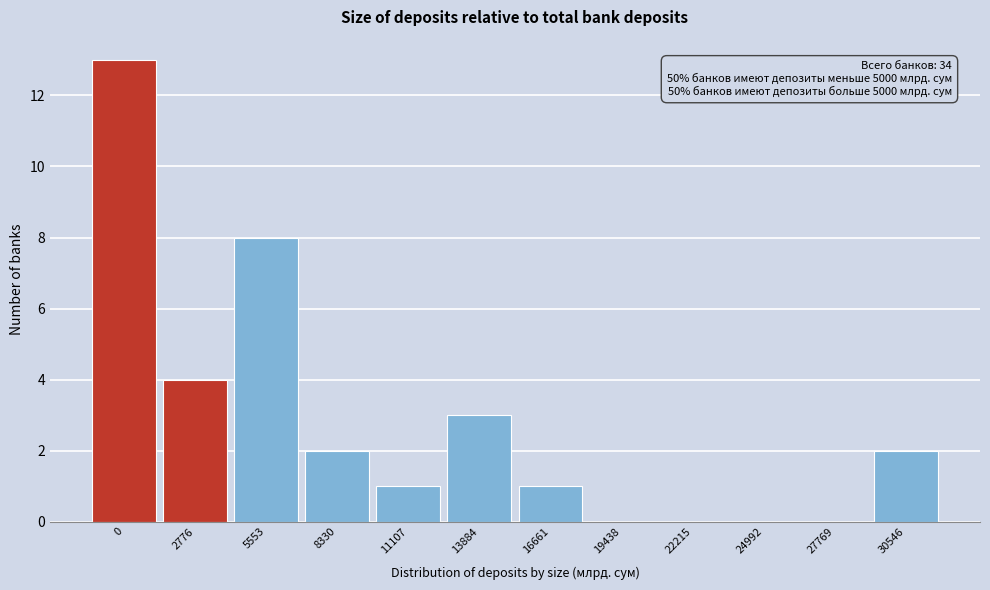

Reading left to right, what are all the values shown in this chart?

0=13	2776=4	5553=8	8330=2	11107=1	13884=3	16661=1	19438=0	22215=0	24992=0	27769=0	30546=2